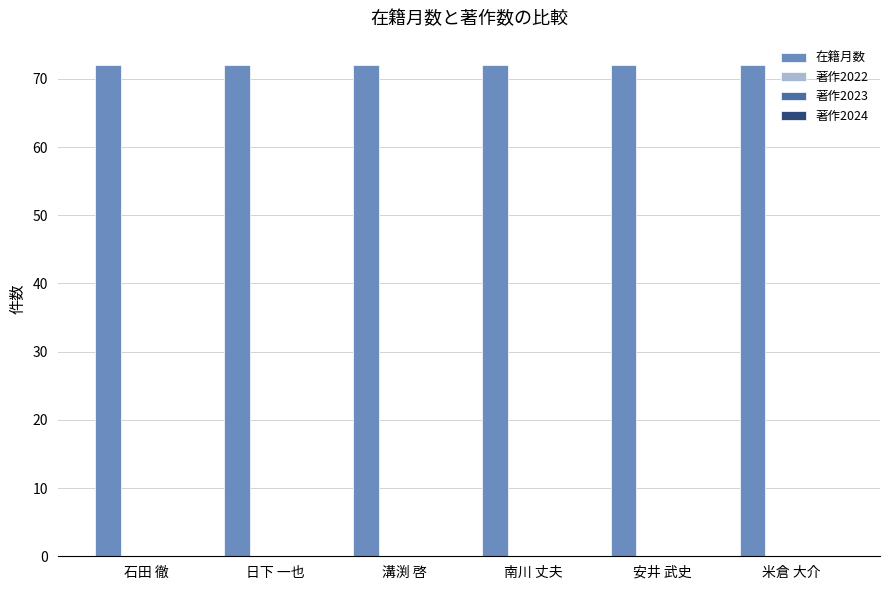

Is it true that 著作2024 equals 0 at 日下 一也?

True